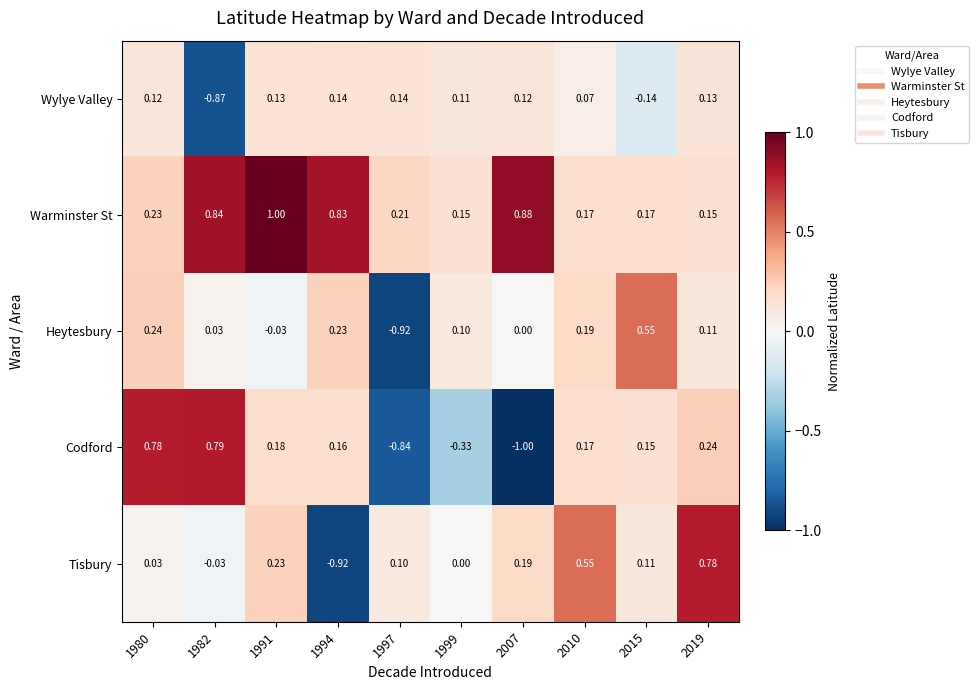

Rank the series at 2007 from lowest to highest value.

Codford, Heytesbury, Wylye Valley, Tisbury, Warminster St